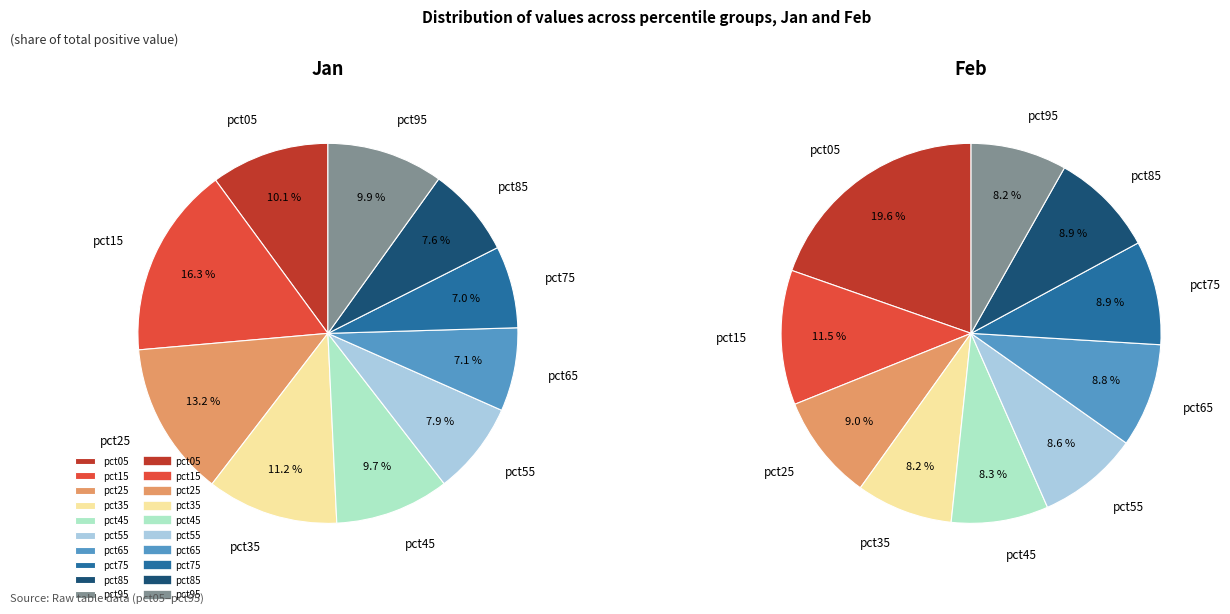

True or false: pct95 accounts for 8% of the total.

True